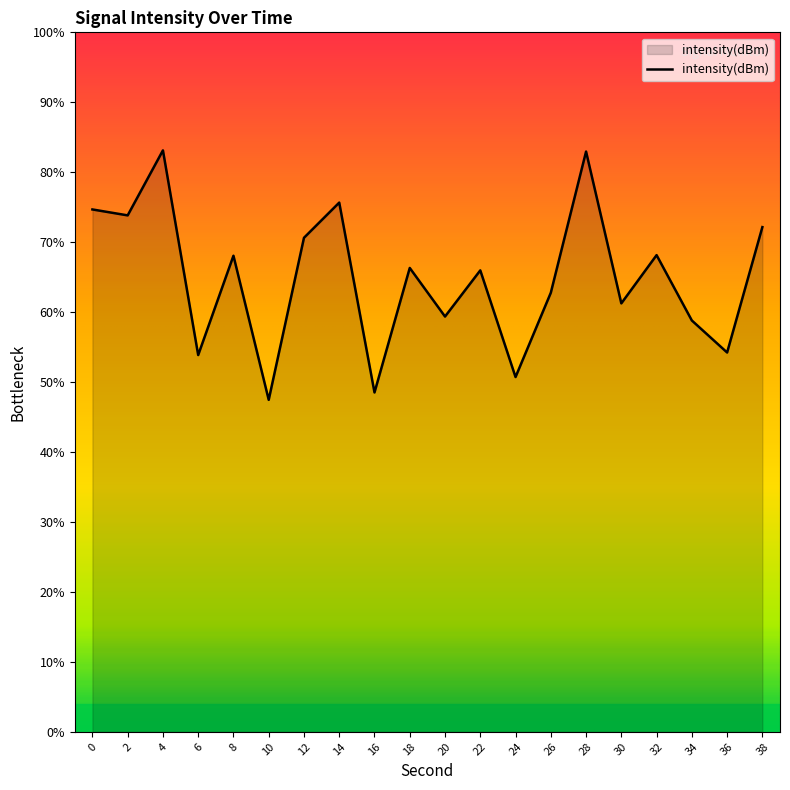

Reading left to right, extract all data points from this chart.

-122.7	-123.1	-118.4	-133.1	-126.0	-136.3	-124.7	-122.2	-135.7	-126.8	-130.3	-127.0	-134.6	-128.6	-118.5	-129.4	-125.9	-130.6	-132.9	-123.9